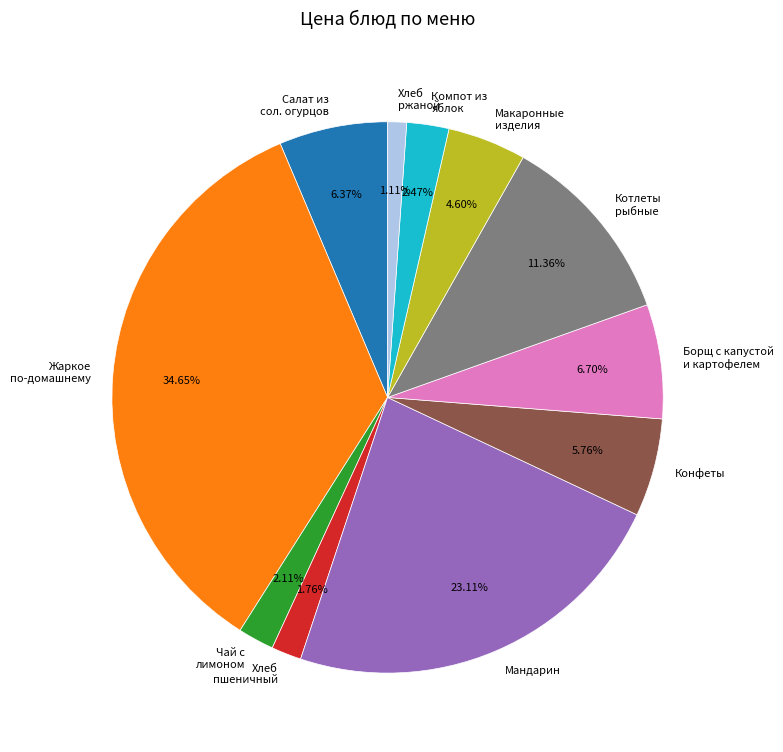

Which category has the biggest portion of the pie?

Жаркое по-домашнему